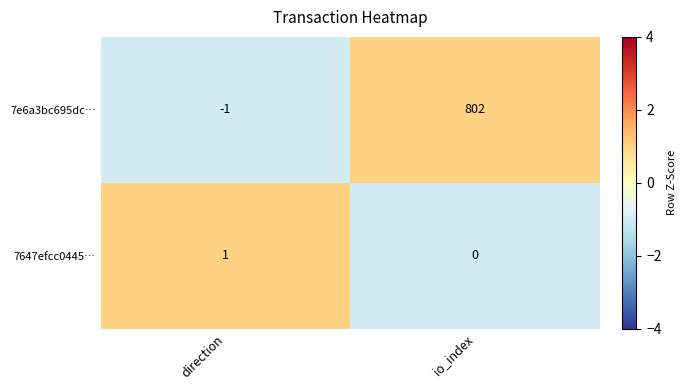

At io_index, list the series in order from largest to smallest.

7e6a3bc695dc…, 7647efcc0445…